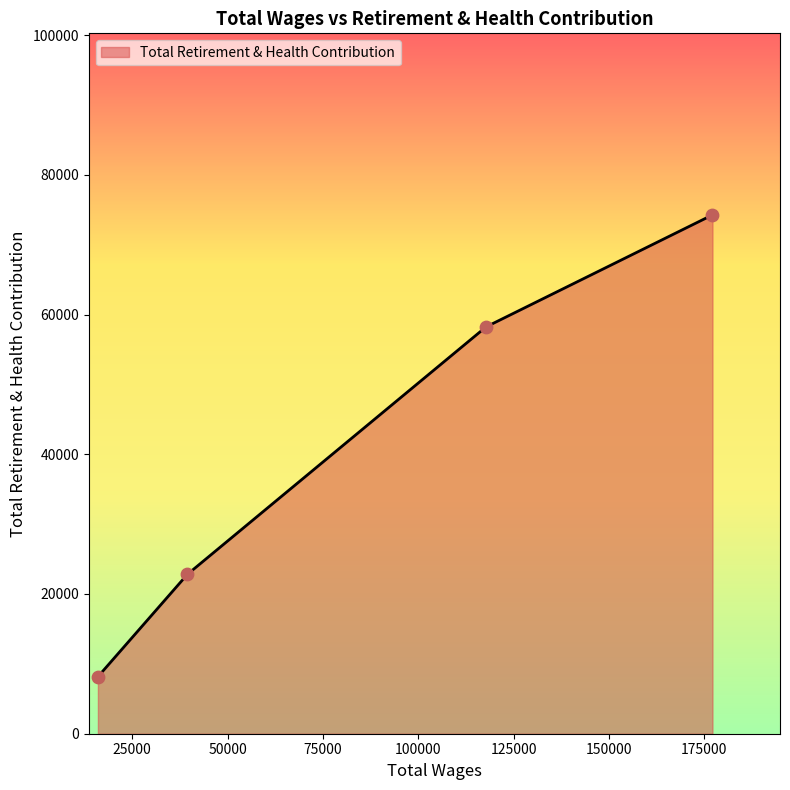

What is the smallest value displayed?

8160